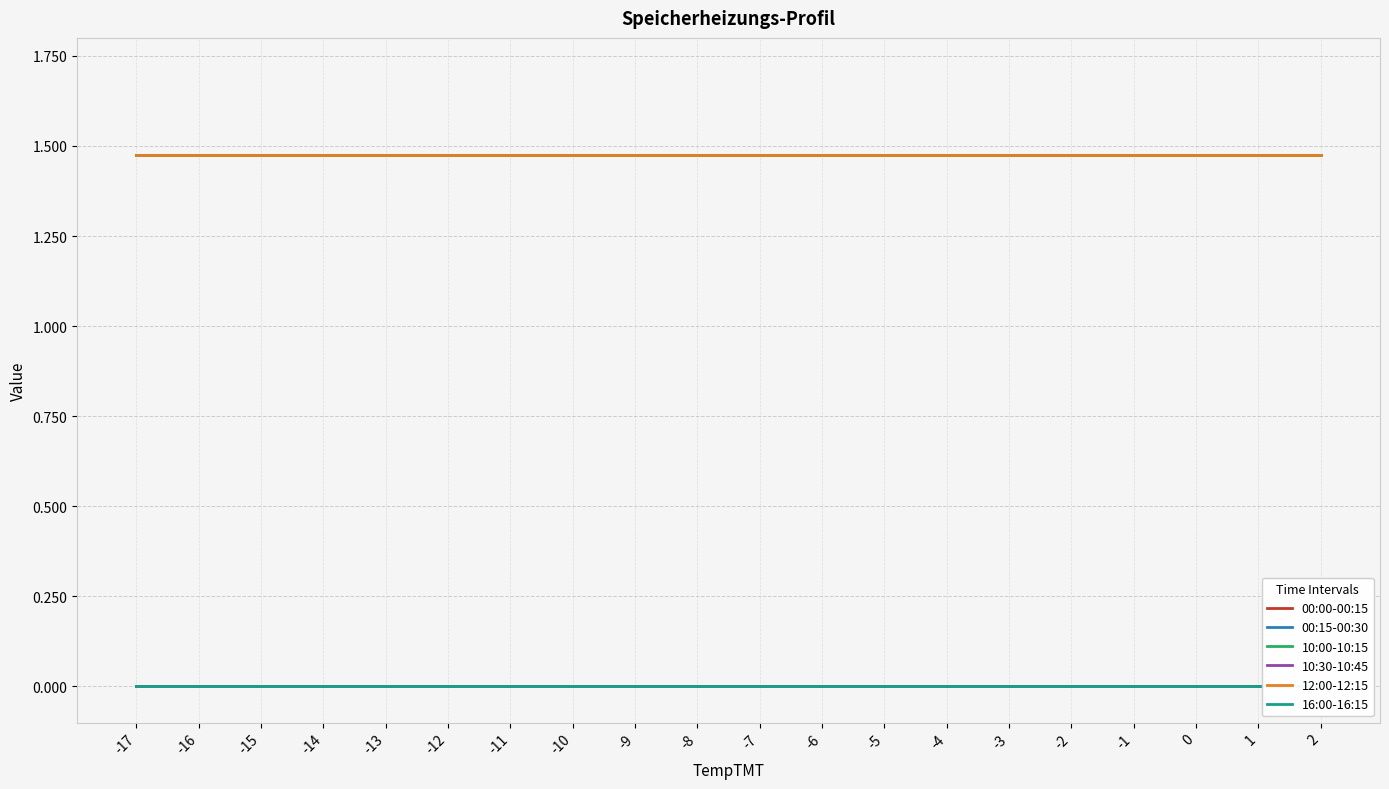

What is the value of the 00:15-00:30 point at the 14th from the left?

1.5